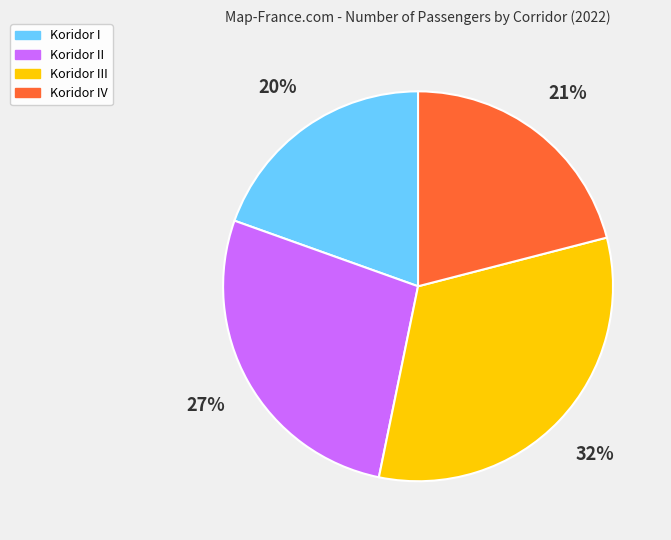

Is there any slice that represents more than half of the pie?

No